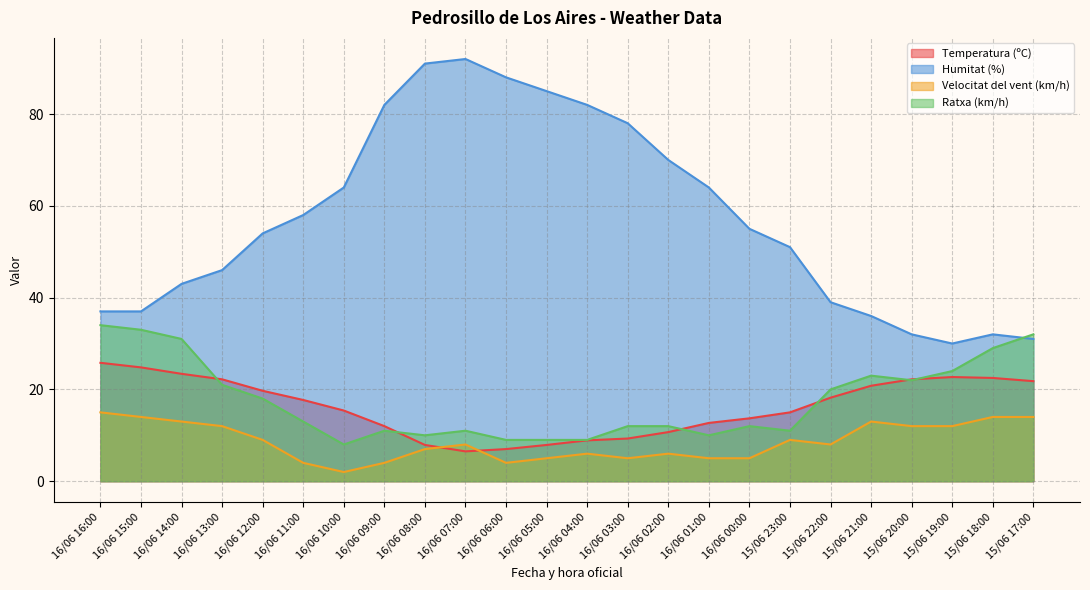

Reading left to right, list all the values displayed in this chart.

Temperatura (ºC): 16/06 16:00=25.8	16/06 15:00=24.8	16/06 14:00=23.4	16/06 13:00=22.2	16/06 12:00=19.7	16/06 11:00=17.7	16/06 10:00=15.4	16/06 09:00=12.0	16/06 08:00=7.9	16/06 07:00=6.5	16/06 06:00=7.0	16/06 05:00=7.9	16/06 04:00=8.9	16/06 03:00=9.3	16/06 02:00=10.7	16/06 01:00=12.7	16/06 00:00=13.7	15/06 23:00=15.0	15/06 22:00=18.2	15/06 21:00=20.8	15/06 20:00=22.2	15/06 19:00=22.7	15/06 18:00=22.5	15/06 17:00=21.8
Humitat (%): 16/06 16:00=37.0	16/06 15:00=37.0	16/06 14:00=43.0	16/06 13:00=46.0	16/06 12:00=54.0	16/06 11:00=58.0	16/06 10:00=64.0	16/06 09:00=82.0	16/06 08:00=91.0	16/06 07:00=92.0	16/06 06:00=88.0	16/06 05:00=85.0	16/06 04:00=82.0	16/06 03:00=78.0	16/06 02:00=70.0	16/06 01:00=64.0	16/06 00:00=55.0	15/06 23:00=51.0	15/06 22:00=39.0	15/06 21:00=36.0	15/06 20:00=32.0	15/06 19:00=30.0	15/06 18:00=32.0	15/06 17:00=31.0
Velocitat del vent (km/h): 16/06 16:00=15.0	16/06 15:00=14.0	16/06 14:00=13.0	16/06 13:00=12.0	16/06 12:00=9.0	16/06 11:00=4.0	16/06 10:00=2.0	16/06 09:00=4.0	16/06 08:00=7.0	16/06 07:00=8.0	16/06 06:00=4.0	16/06 05:00=5.0	16/06 04:00=6.0	16/06 03:00=5.0	16/06 02:00=6.0	16/06 01:00=5.0	16/06 00:00=5.0	15/06 23:00=9.0	15/06 22:00=8.0	15/06 21:00=13.0	15/06 20:00=12.0	15/06 19:00=12.0	15/06 18:00=14.0	15/06 17:00=14.0
Ratxa (km/h): 16/06 16:00=34.0	16/06 15:00=33.0	16/06 14:00=31.0	16/06 13:00=21.0	16/06 12:00=18.0	16/06 11:00=13.0	16/06 10:00=8.0	16/06 09:00=11.0	16/06 08:00=10.0	16/06 07:00=11.0	16/06 06:00=9.0	16/06 05:00=9.0	16/06 04:00=9.0	16/06 03:00=12.0	16/06 02:00=12.0	16/06 01:00=10.0	16/06 00:00=12.0	15/06 23:00=11.0	15/06 22:00=20.0	15/06 21:00=23.0	15/06 20:00=22.0	15/06 19:00=24.0	15/06 18:00=29.0	15/06 17:00=32.0